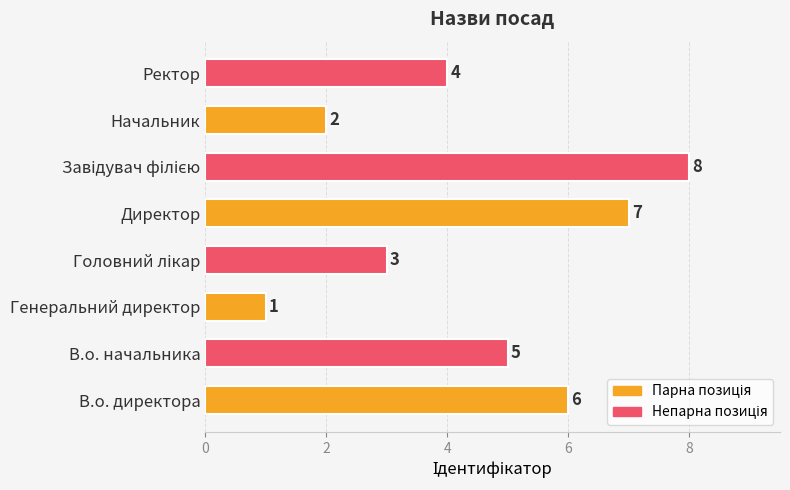

Which category has the lowest value across all series?

Генеральний директор